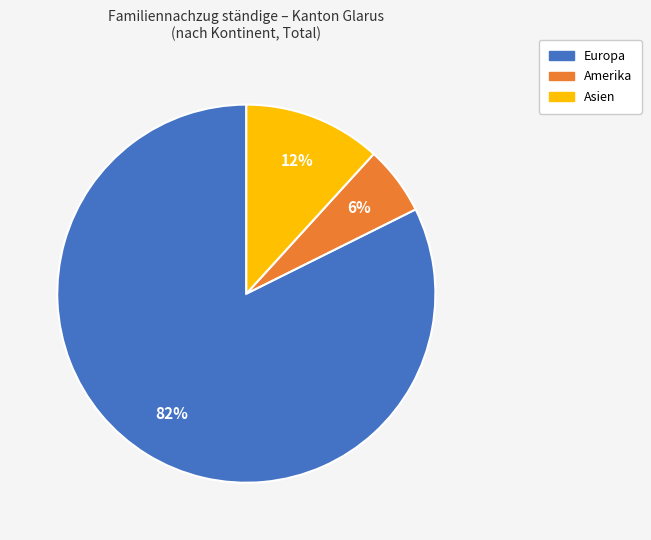

To the nearest percent, what is the average slice percentage?

33%